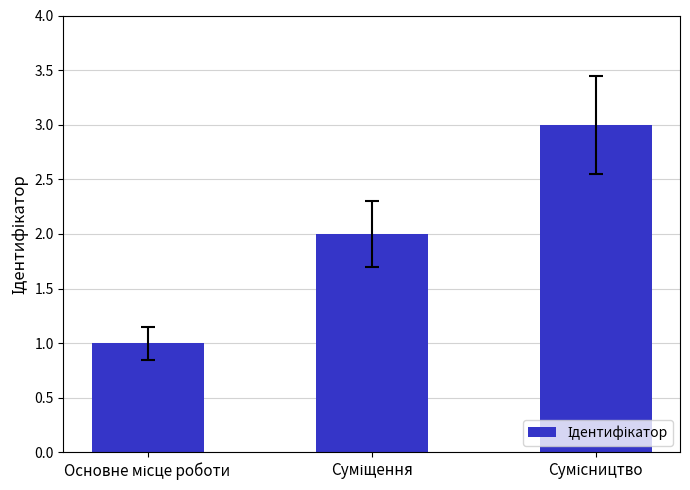

What is the greatest value displayed?

3